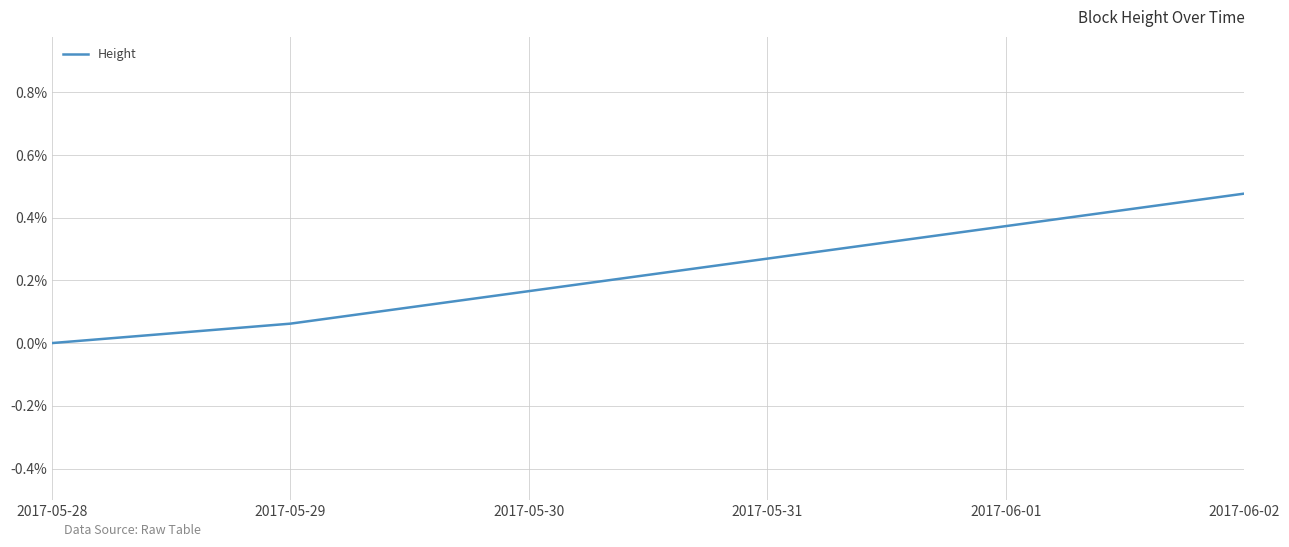

List the labels in order of value, largest first.

2017-06-02, 2017-05-29, 2017-05-28